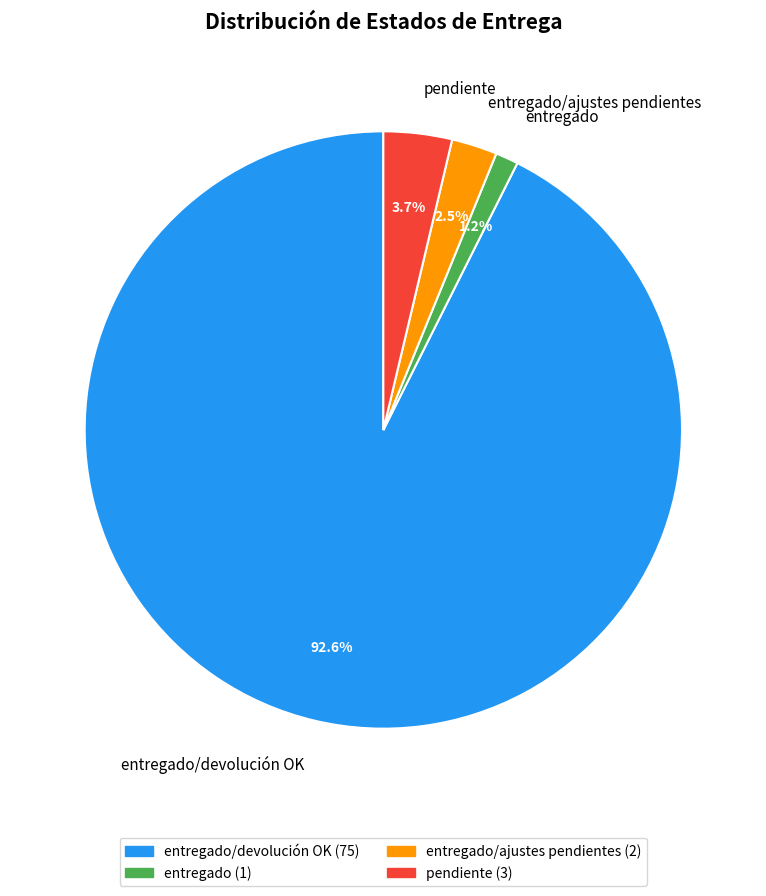

To the nearest percent, what is the combined percentage of entregado/ajustes pendientes and entregado/devolución OK?

95%